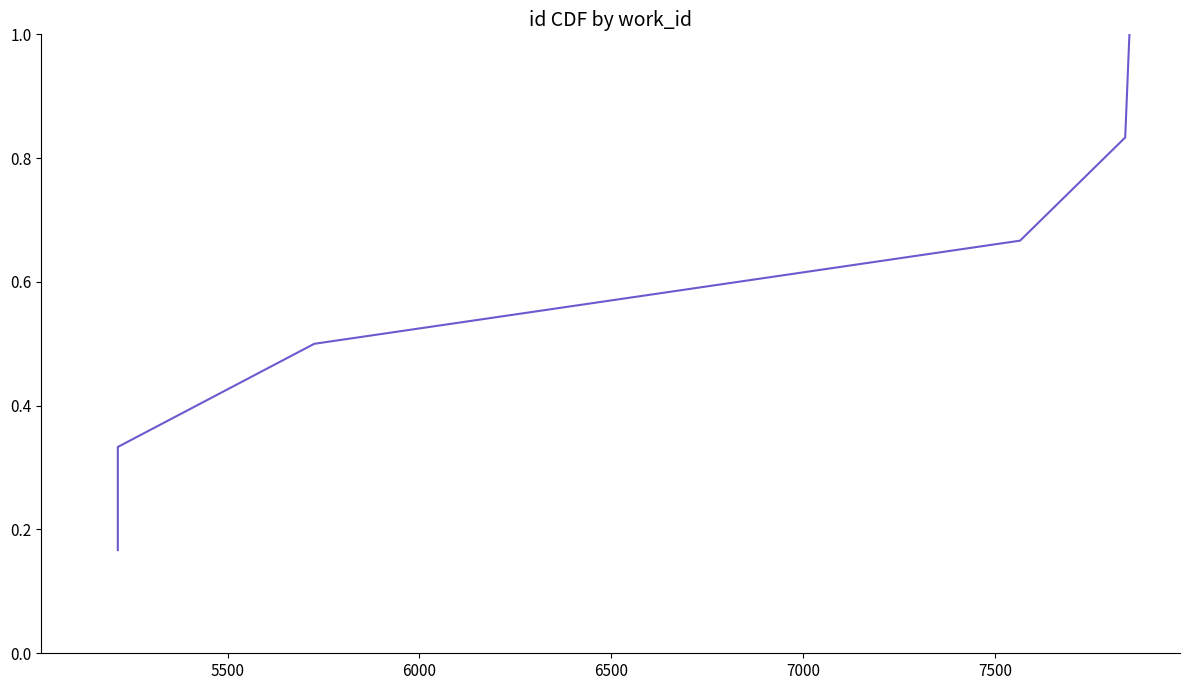

Reading right to left, list all the values displayed in this chart.

1.0	0.8	0.7	0.5	0.3	0.2